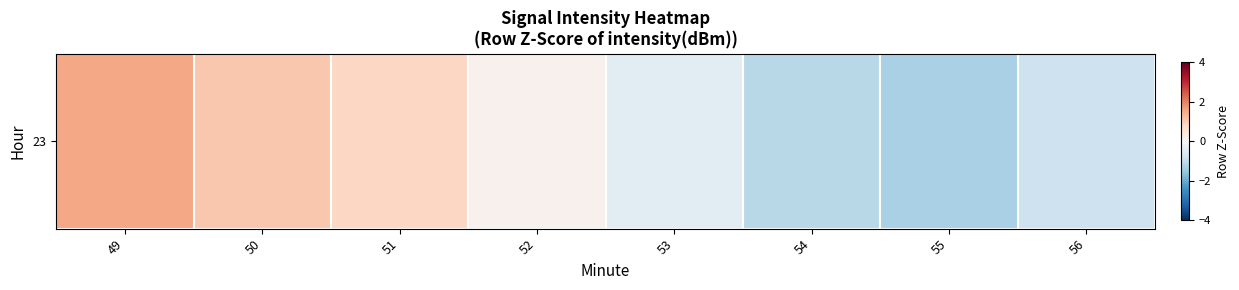

What is the difference between the maximum and minimum values?

2.8